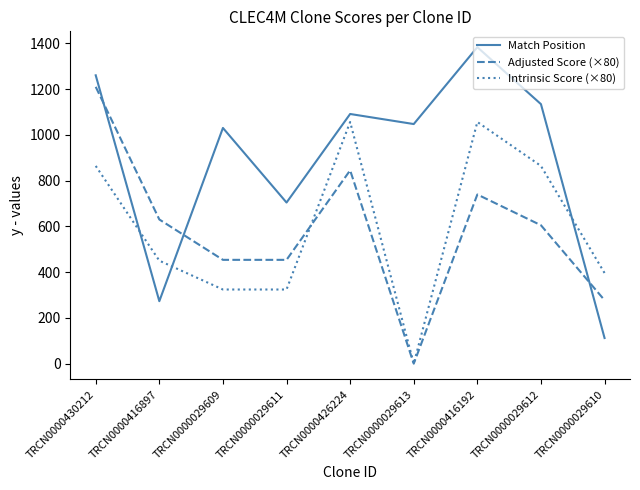

At how many categories does at least one series exceed 669?

7